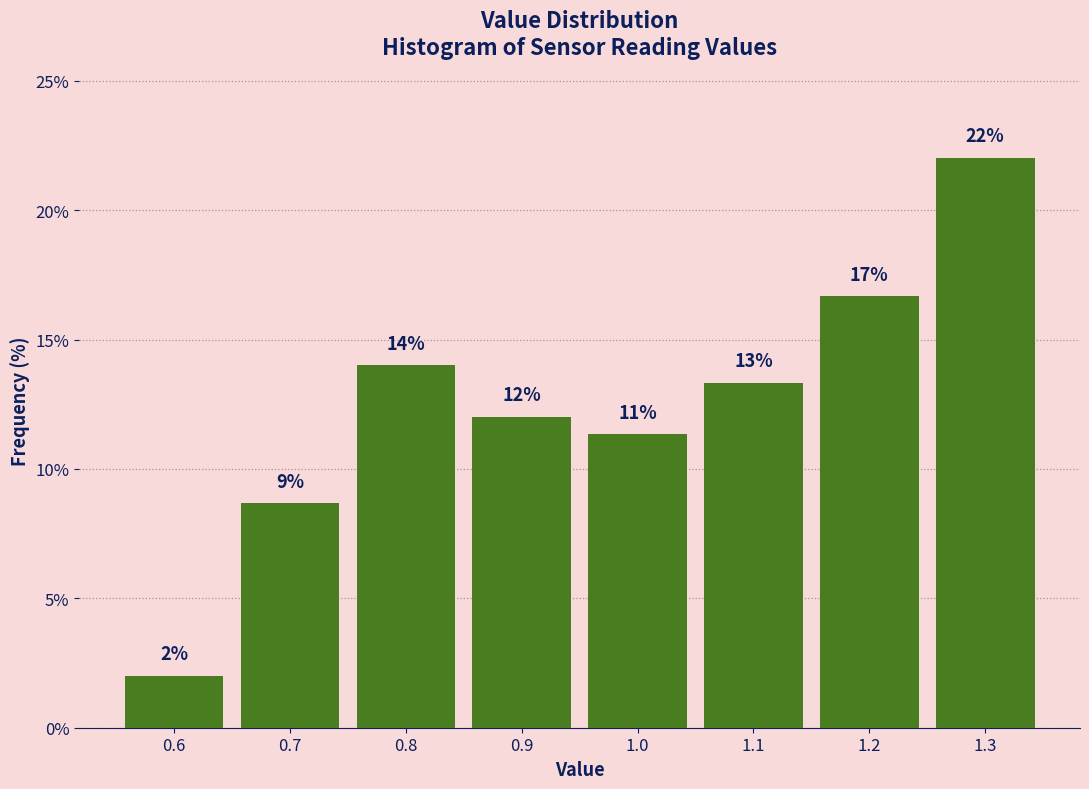

What is the greatest value displayed?

22.0